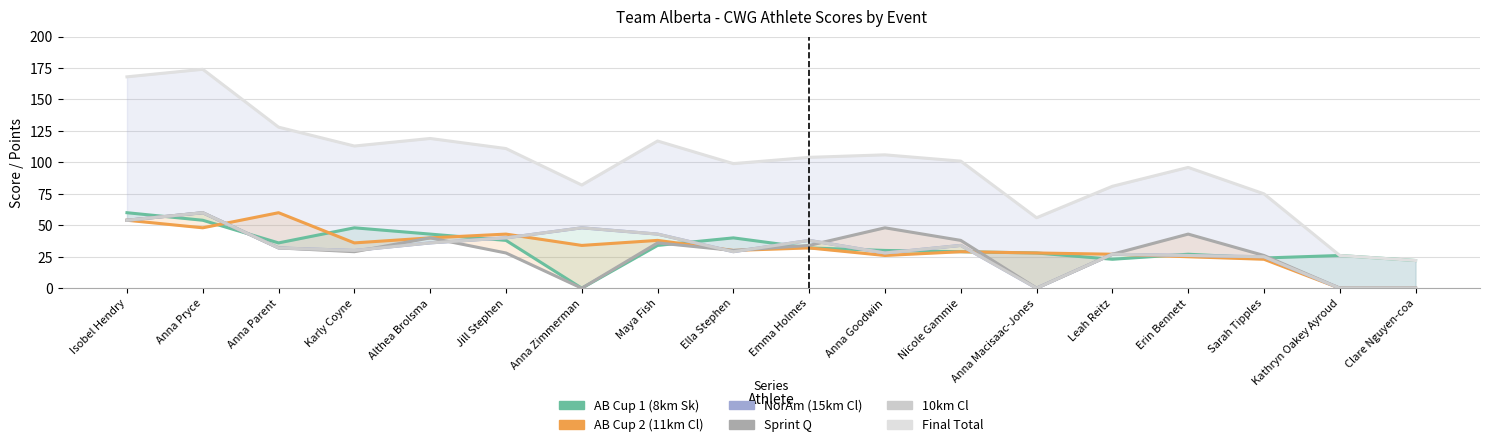

Between Jill Stephen and Anna Zimmerman, which series saw the biggest shift?

AB Cup 1 (8km Sk)